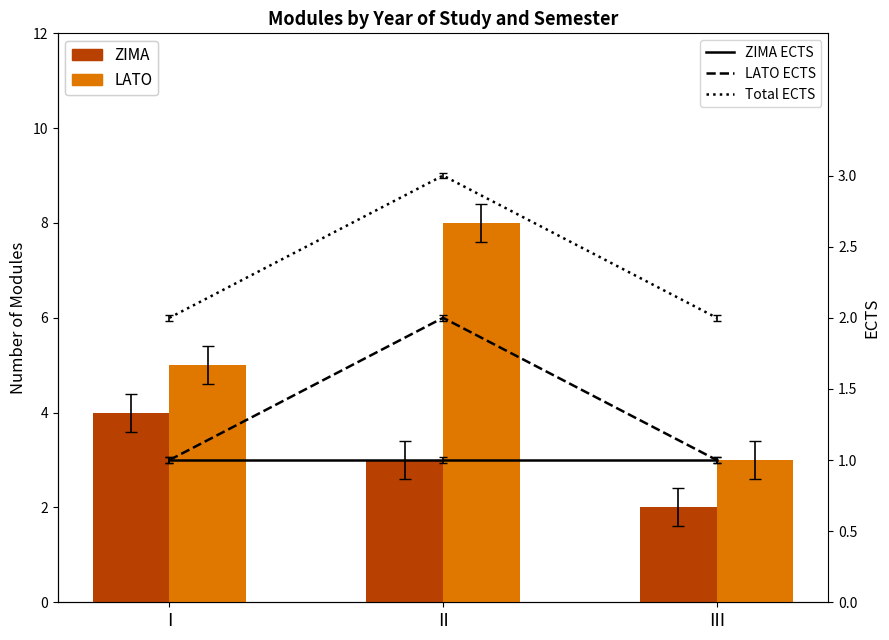

The LATO series shows 5 at III. True or false?

False